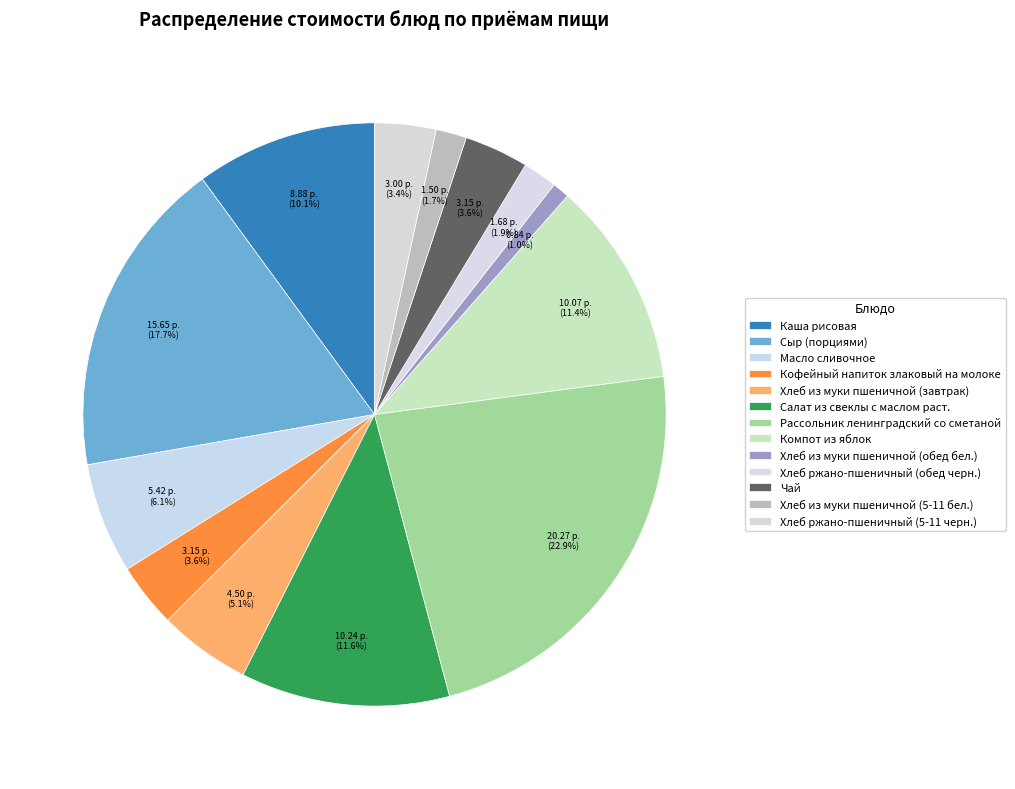

What is the smallest slice in the pie chart?

Хлеб из муки пшеничной (обед бел.)